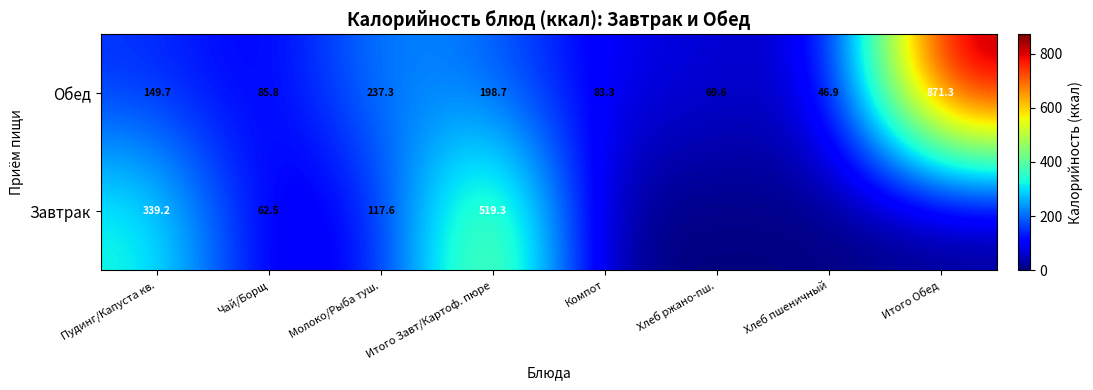

What is the difference between the Обед values at Пудинг/Капуста кв. and Итого Завт/Картоф. пюре?

49.0